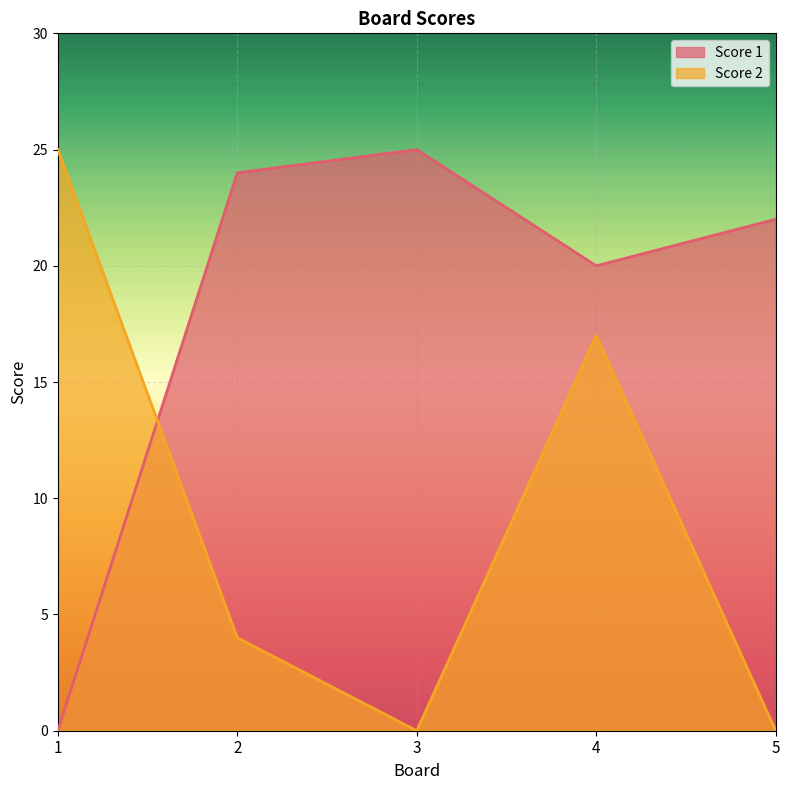

Reading left to right, transcribe all the data shown in this chart.

Score 1: 1=0	2=24	3=25	4=20	5=22
Score 2: 1=25	2=4	3=0	4=17	5=0